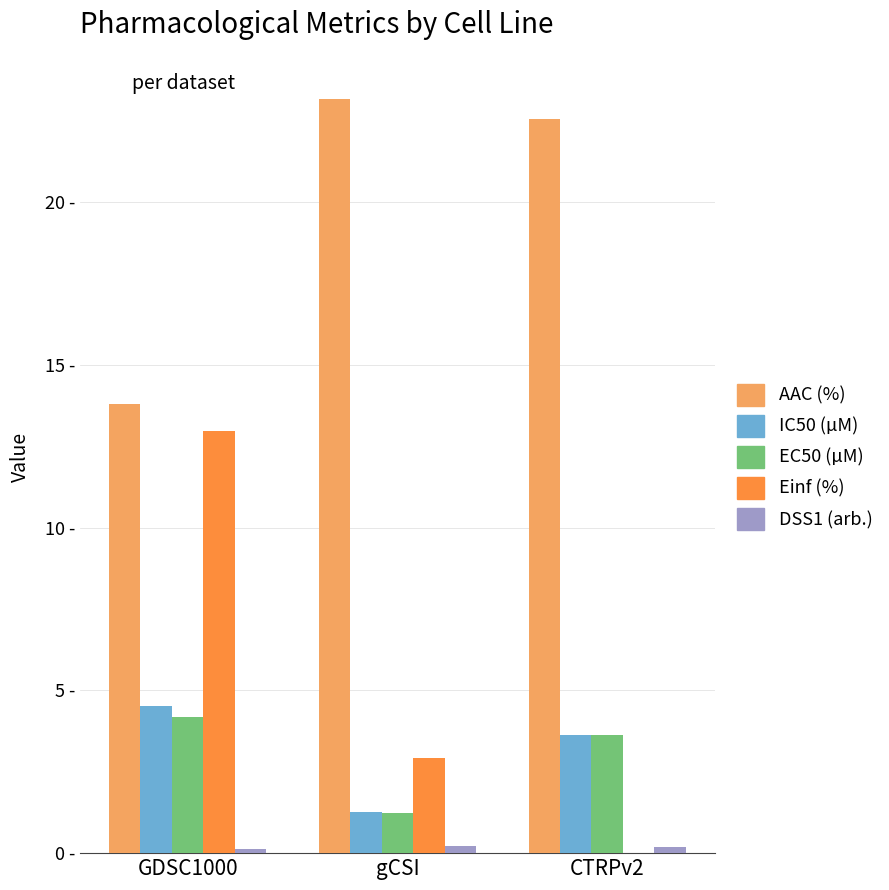

What is the value of the DSS1 (arb.) bar at the 2nd from the left?

0.2